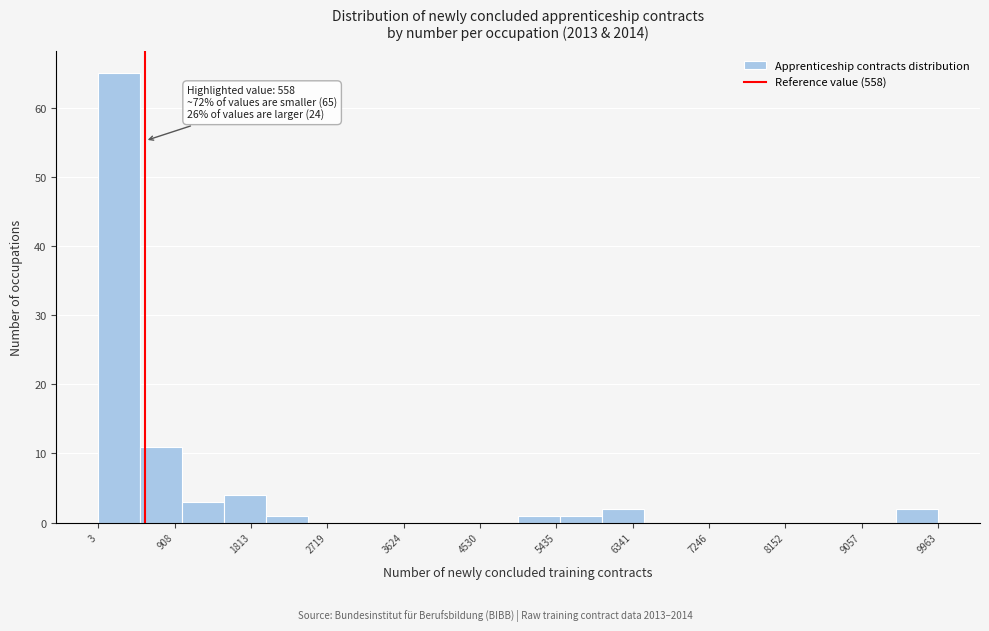

Which range on the x-axis has the tallest bar?

0 to 500